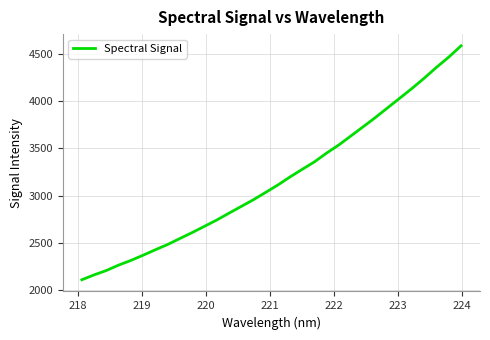

What is the smallest value displayed?

2109.2